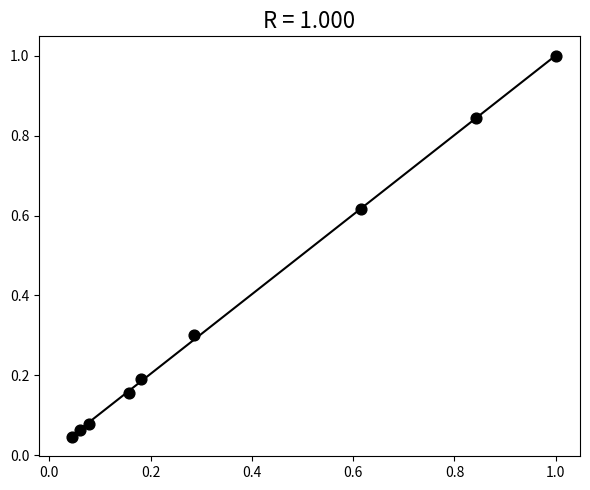

What is the range of X values (max minus min)?

1.0